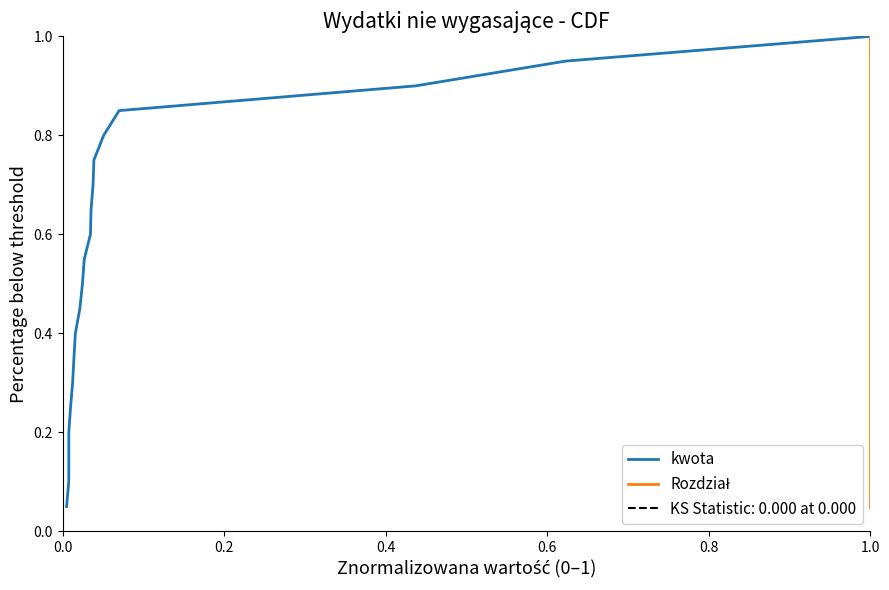

What is the approximate value of Rozdział at 1.0?

0.1